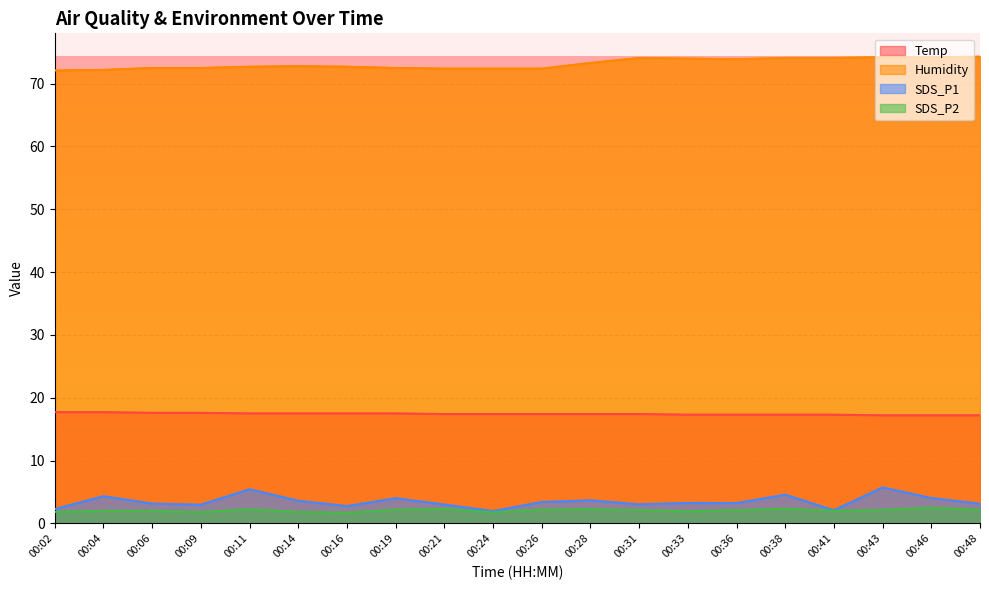

Reading right to left, what are all the values shown in this chart?

Temp: 17.2	17.2	17.2	17.3	17.3	17.3	17.3	17.4	17.4	17.4	17.4	17.4	17.5	17.5	17.5	17.5	17.6	17.6	17.7	17.7
Humidity: 74.3	74.2	74.2	74.1	74.1	73.9	74.0	74.1	73.3	72.4	72.4	72.4	72.5	72.7	72.8	72.7	72.5	72.5	72.2	72.1
SDS_P1: 3.1	4.0	5.7	2.1	4.6	3.2	3.2	3.0	3.7	3.4	1.9	3.0	4.0	2.8	3.6	5.4	3.0	3.1	4.3	2.3
SDS_P2: 2.1	2.5	2.1	2.0	2.4	2.1	1.9	2.1	2.3	2.2	1.8	2.3	2.2	1.7	1.8	2.3	1.8	2.0	2.0	1.8